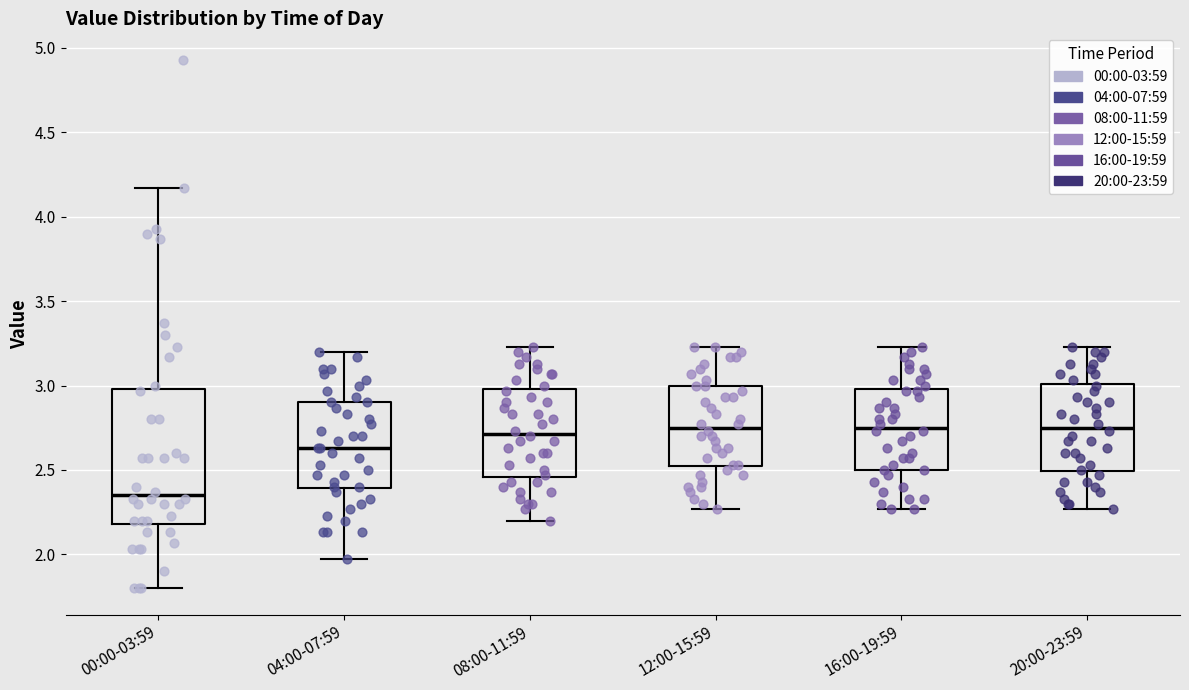

Where is the lower edge of the box for 08:00-11:59 on the y-axis? The values are not printed on the chart, so give them approximately, as read against the axis.

2.45